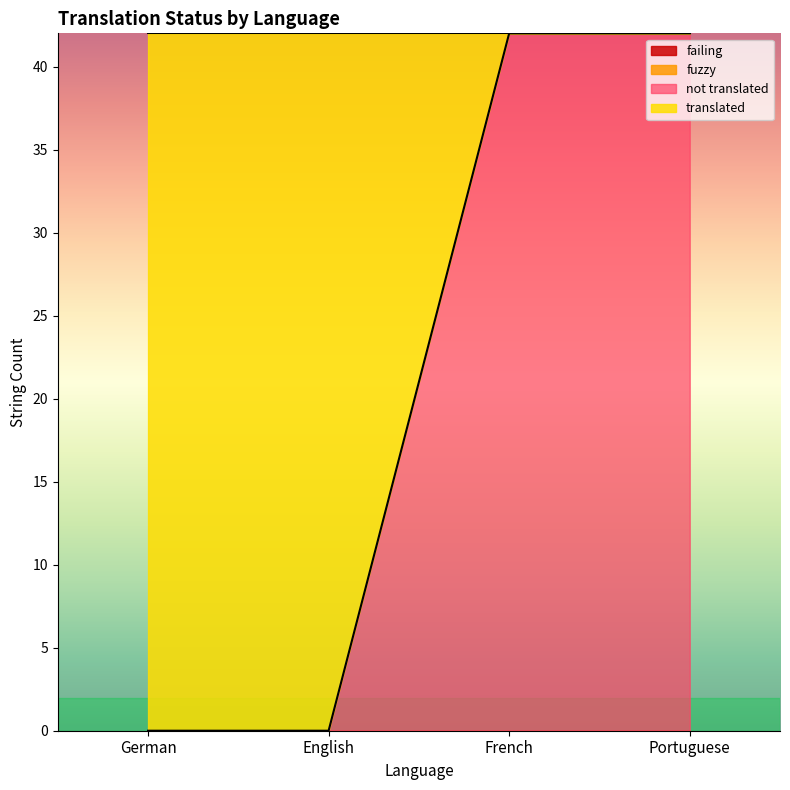

True or false: fuzzy has a value of 0 at English.

True